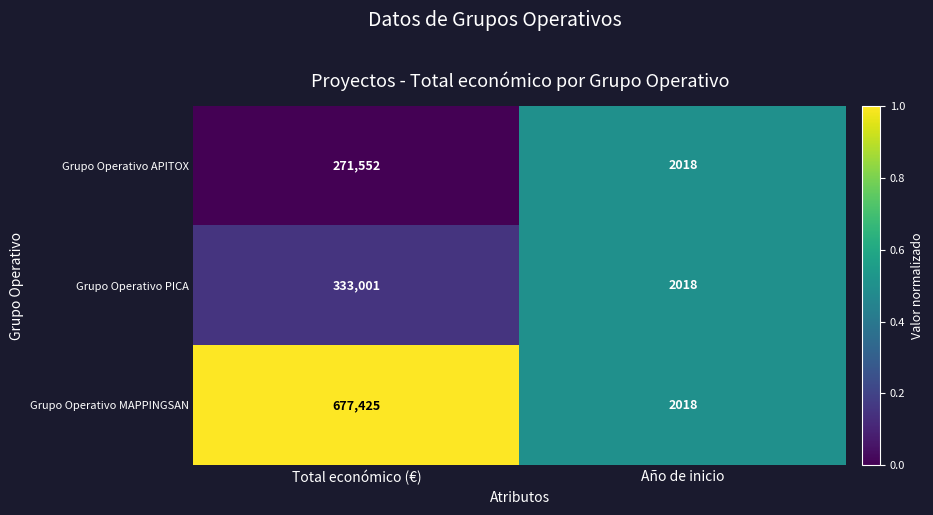

Rank the series by their maximum value, from highest to lowest.

Grupo Operativo MAPPINGSAN, Grupo Operativo PICA, Grupo Operativo APITOX